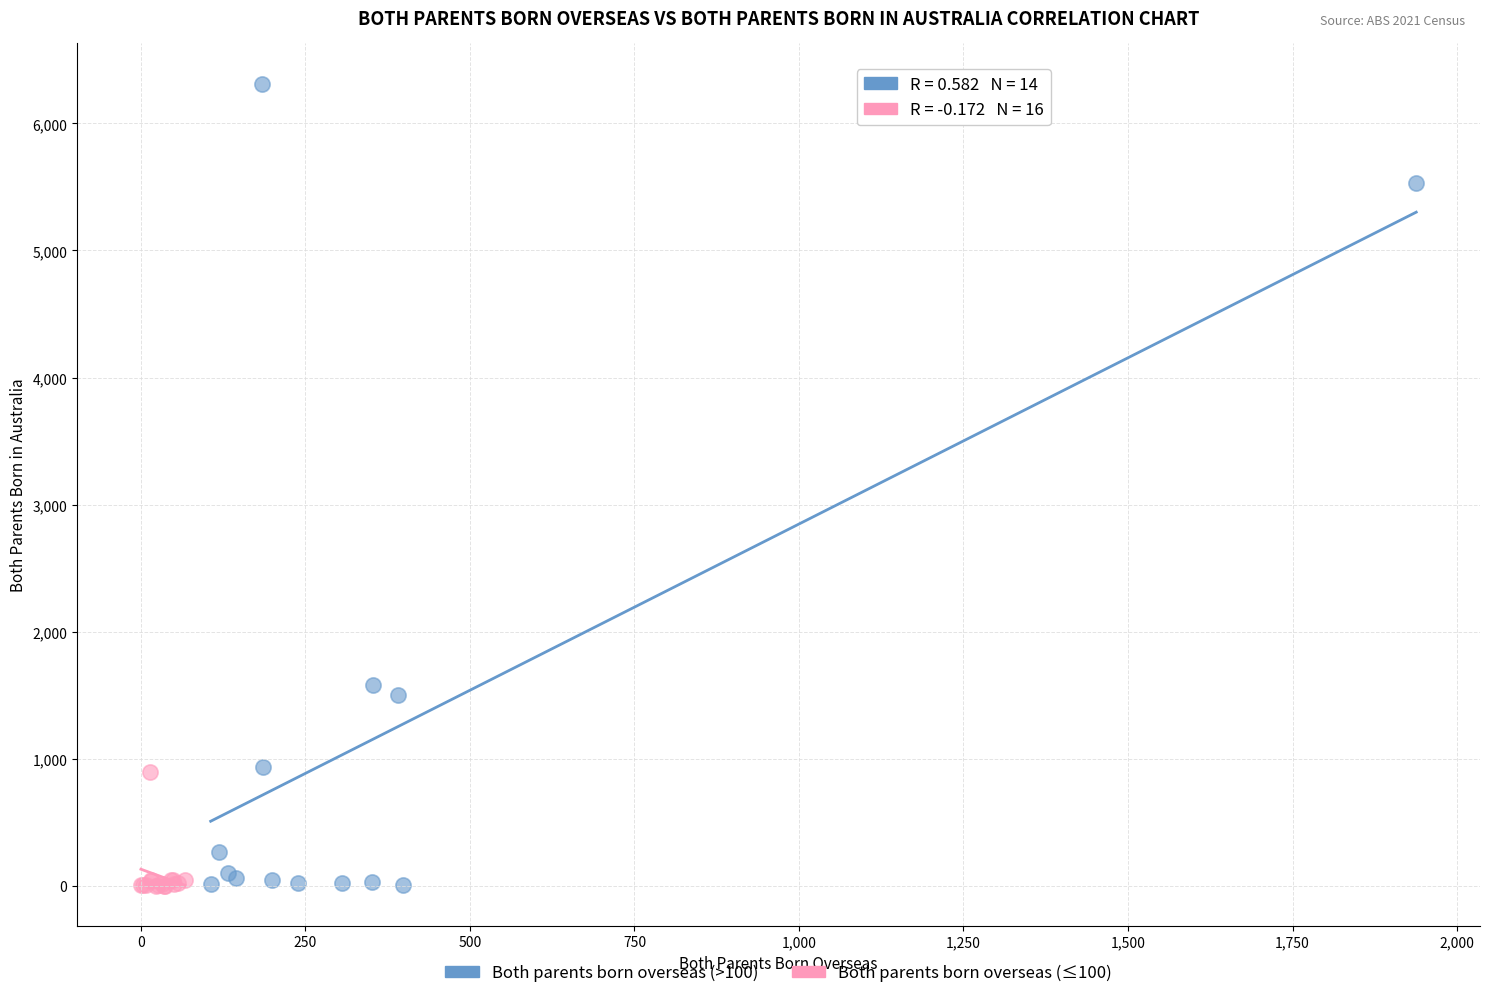

What are all the series names shown in the legend?

Both parents born overseas (>100), Both parents born overseas (≤100)